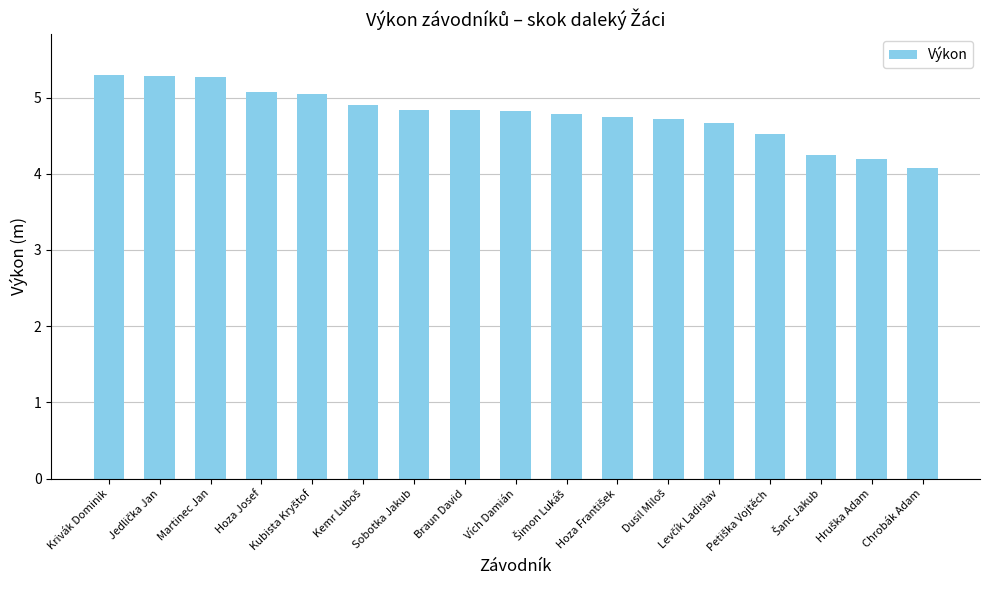

What is the greatest value displayed?

5.3